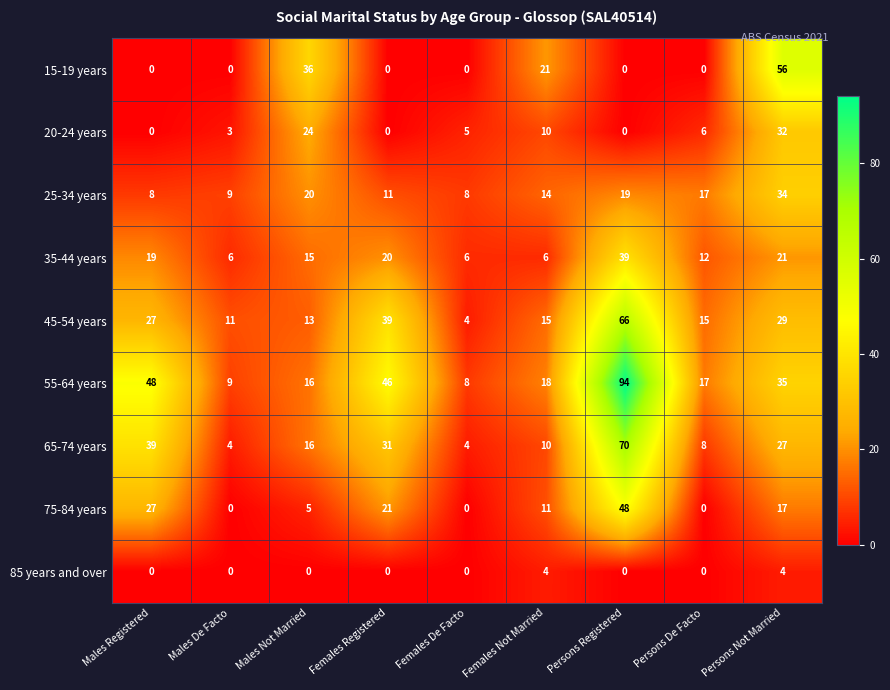

At which category is the sum across all series the highest?

Persons Registered